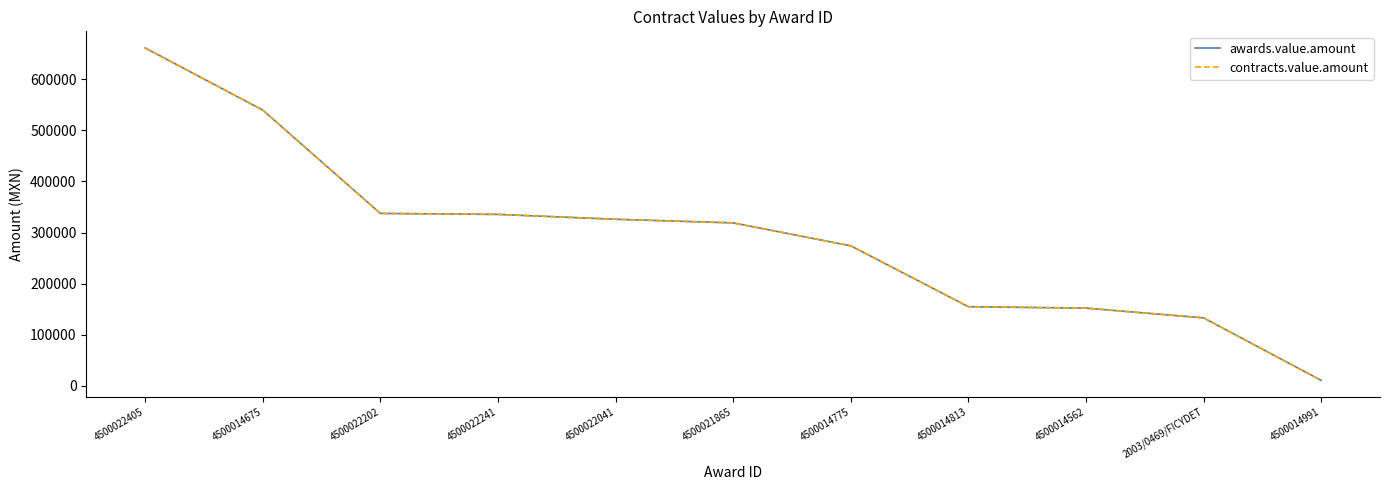

Does the chart display data point markers on the line(s)?

No